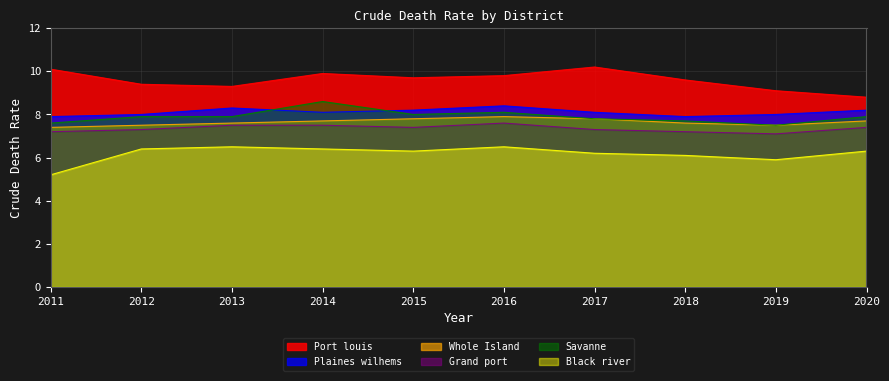

Which series has the largest total across all categories?

Port louis